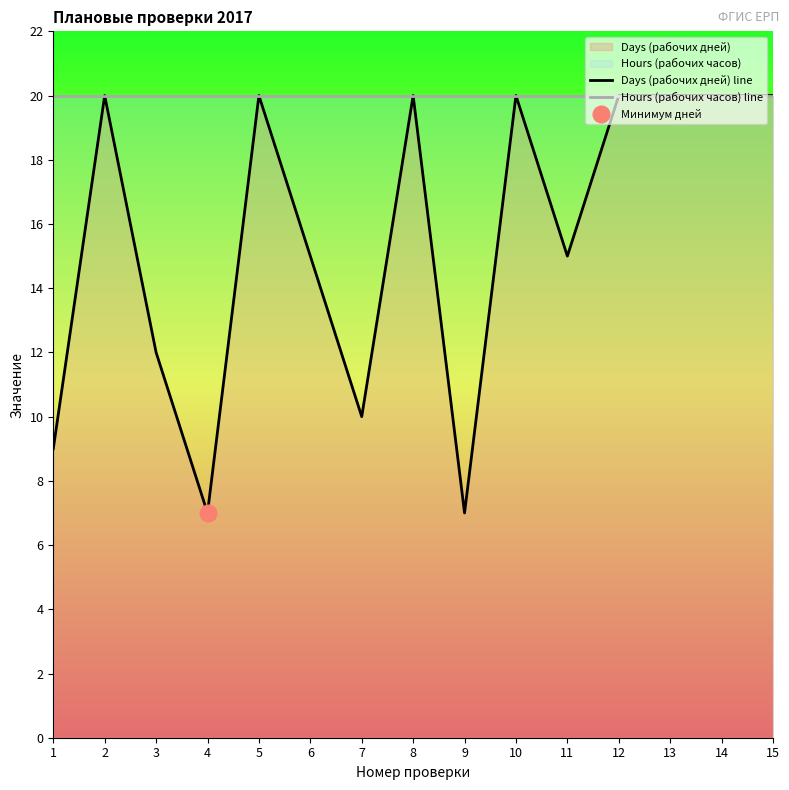

List the series in order of their peak value, highest first.

Days (рабочих дней) line, Hours (рабочих часов) line